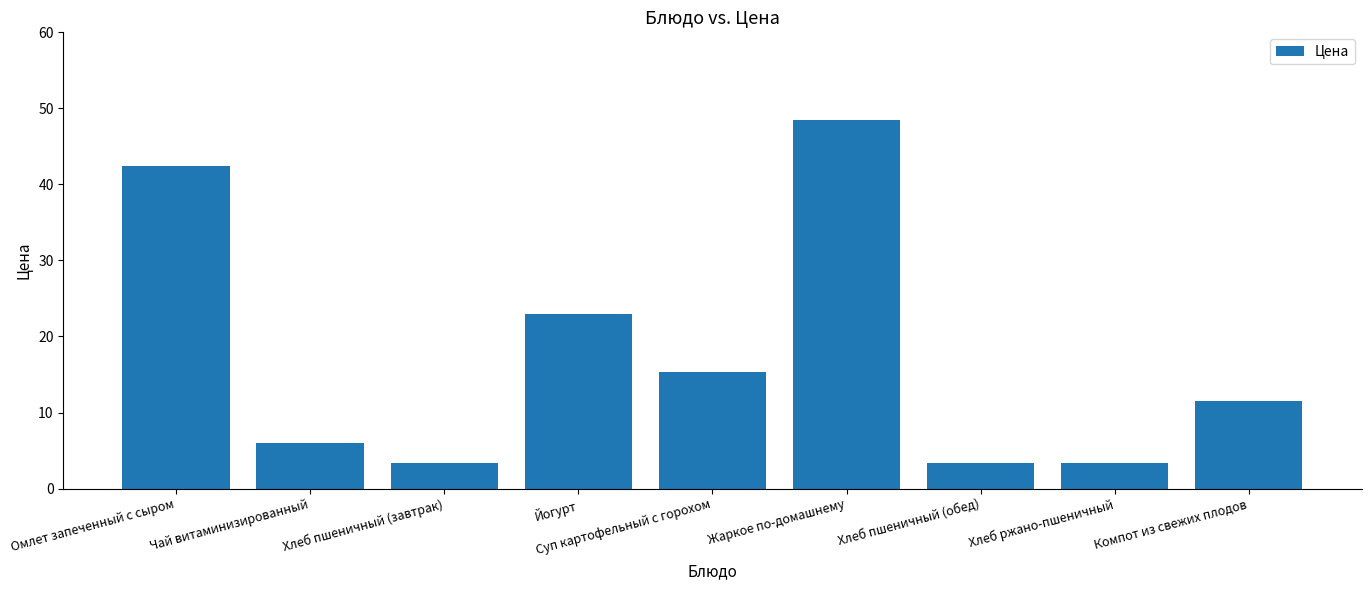

What is the difference between the maximum and minimum values?

45.2